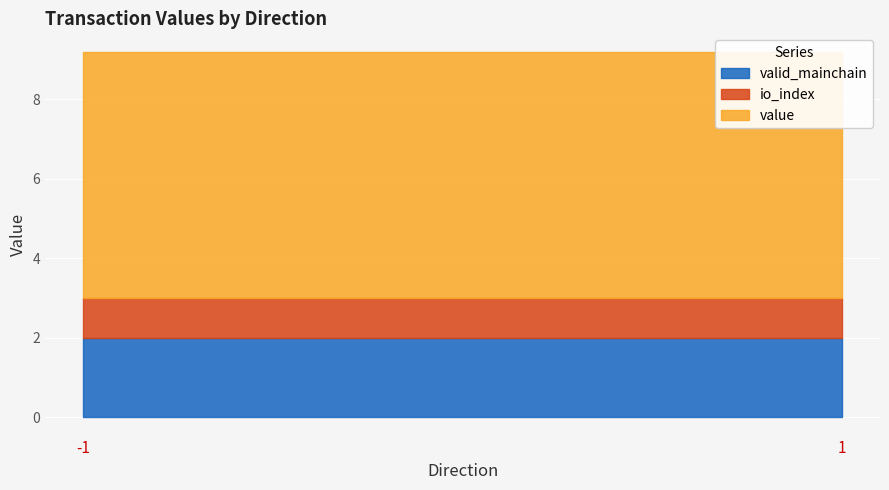

True or false: value has a value of 3.0 at -1.

False